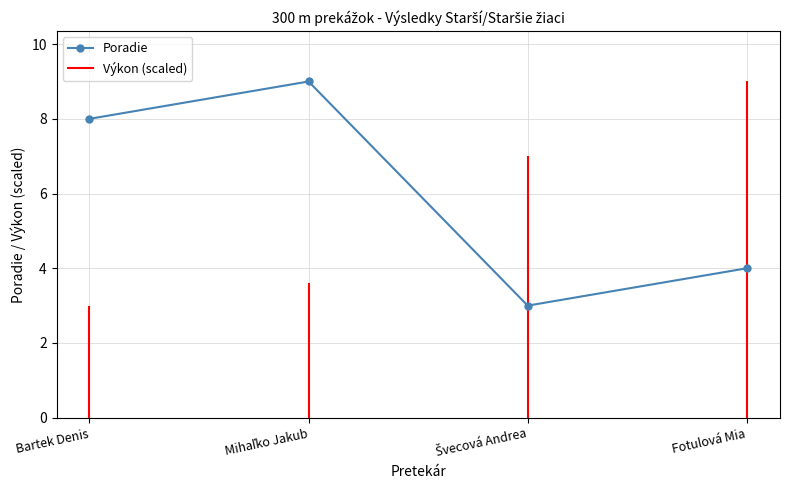

Which label corresponds to the largest value in the chart?

Mihaľko Jakub